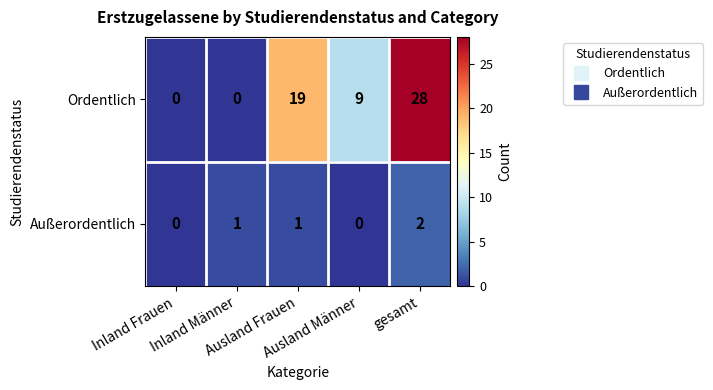

How many positive values does the Ordentlich series have?

3